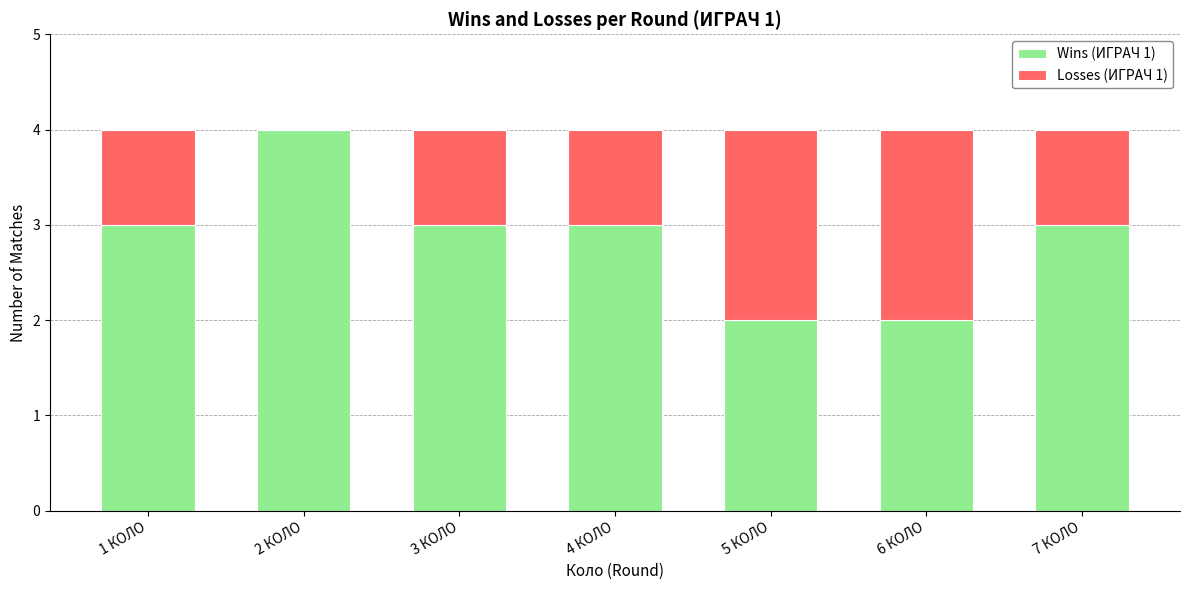

What is the sum of the Wins (ИГРАЧ 1) values at 3 КОЛО and 6 КОЛО?

5